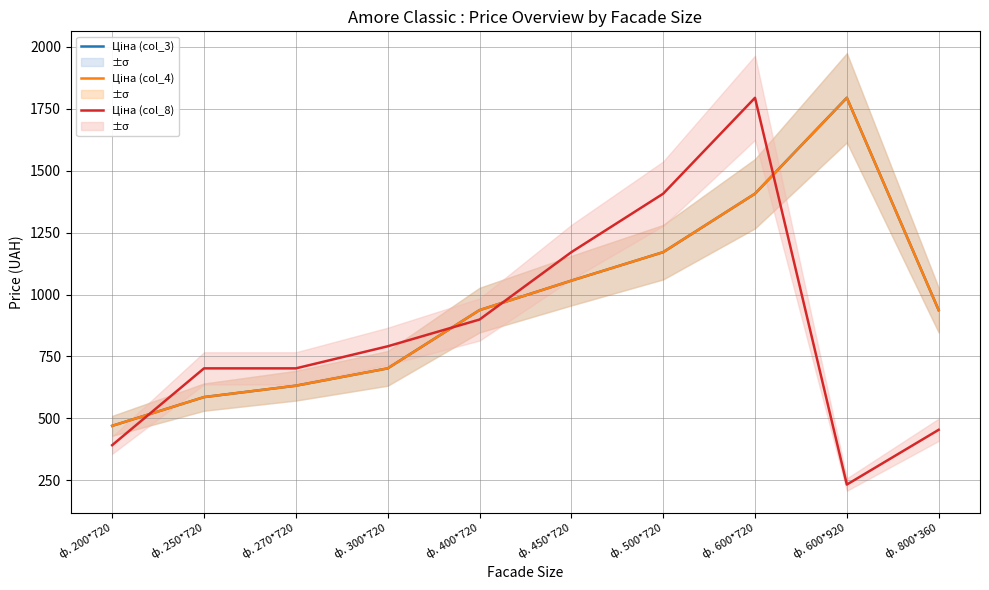

At which label does Ціна (col_4) first exceed 937?

ф. 450*720